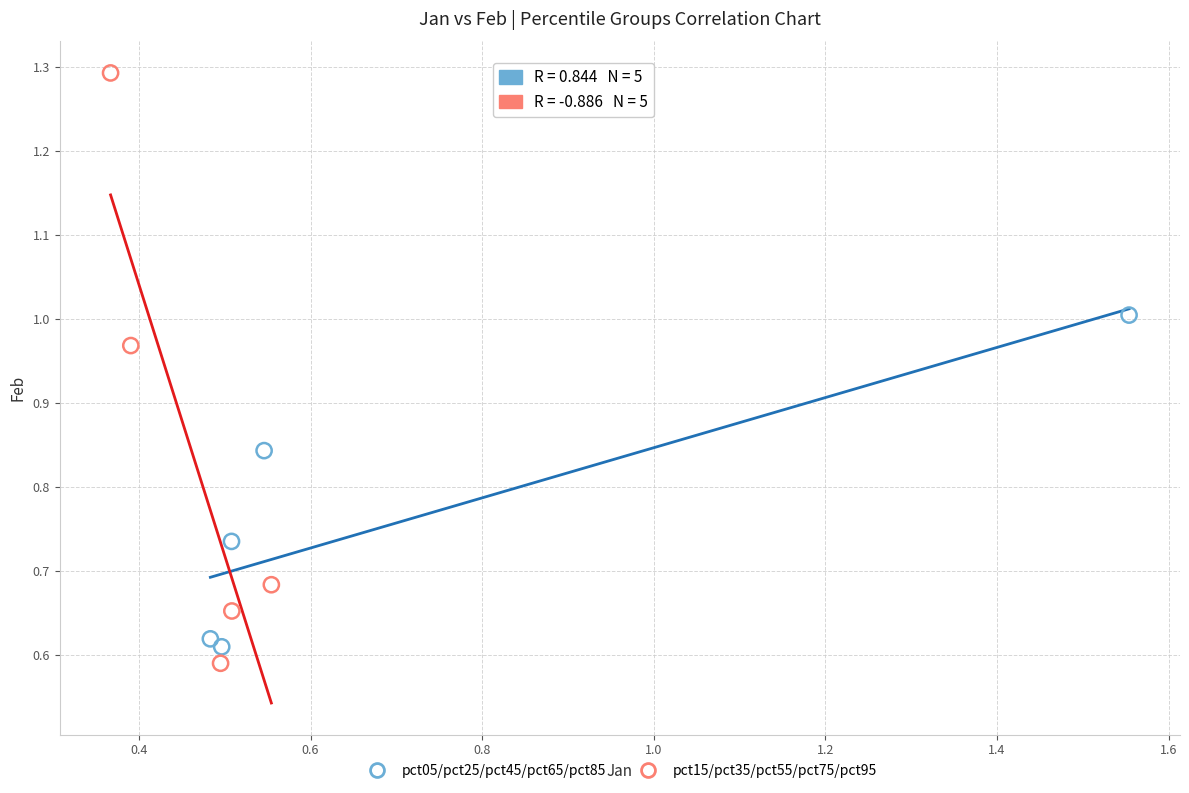

Which series reaches the maximum Y coordinate?

pct15/pct35/pct55/pct75/pct95